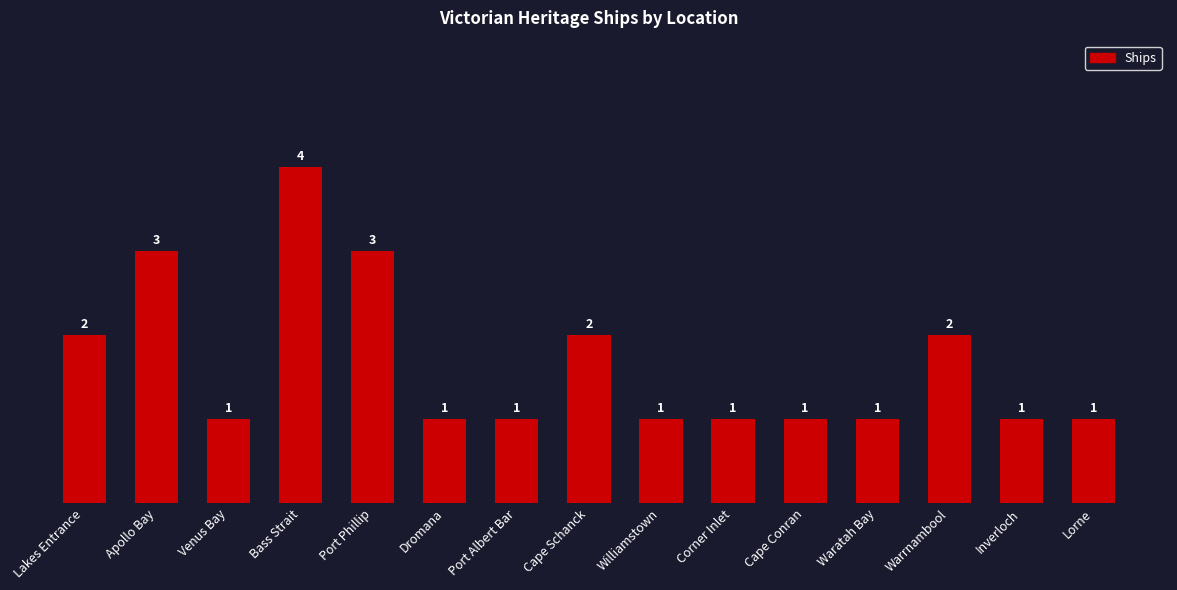

What is the average value?

2